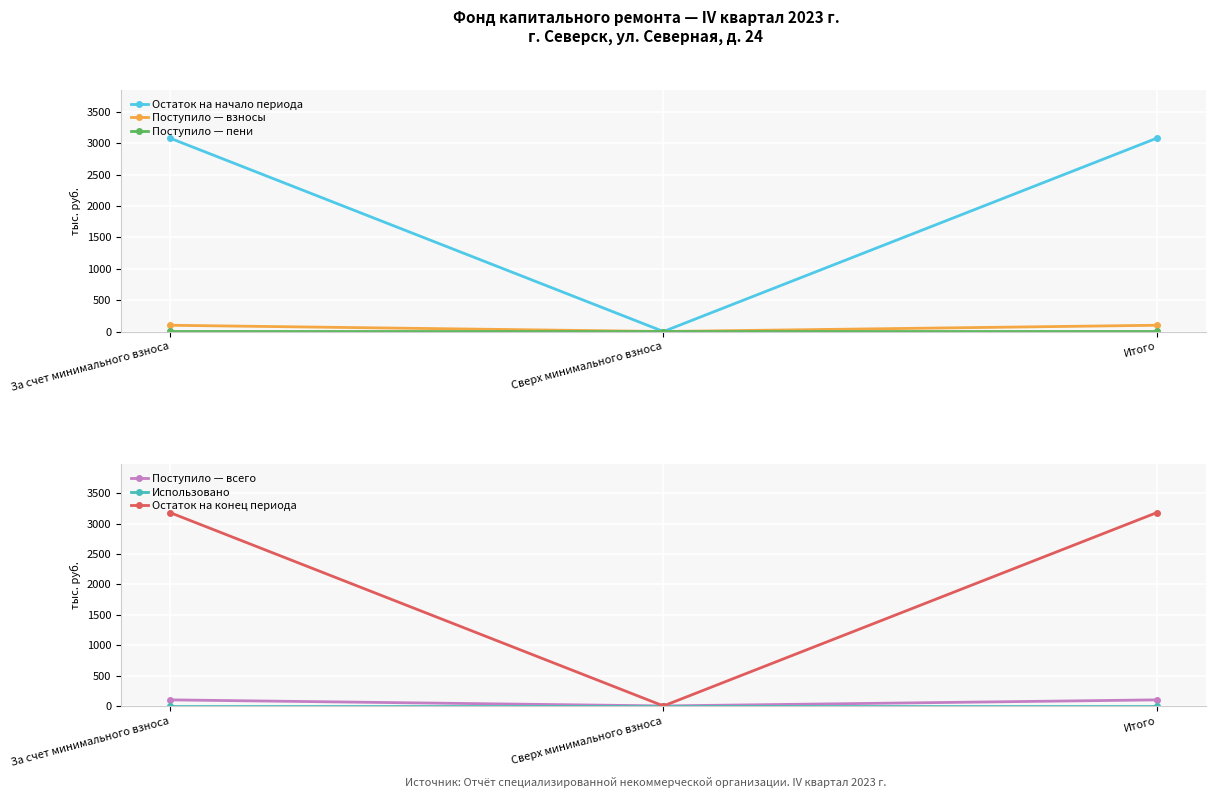

The value of Поступило — пени at За счет минимального взноса is 0.4. True or false?

True